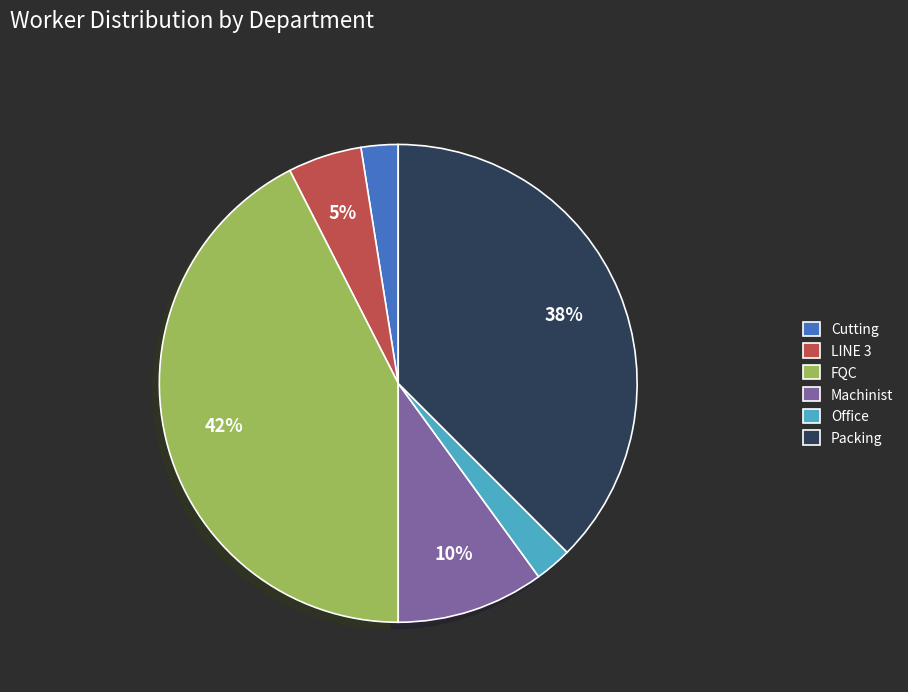

Combined, do Cutting and Packing account for over 50%?

No